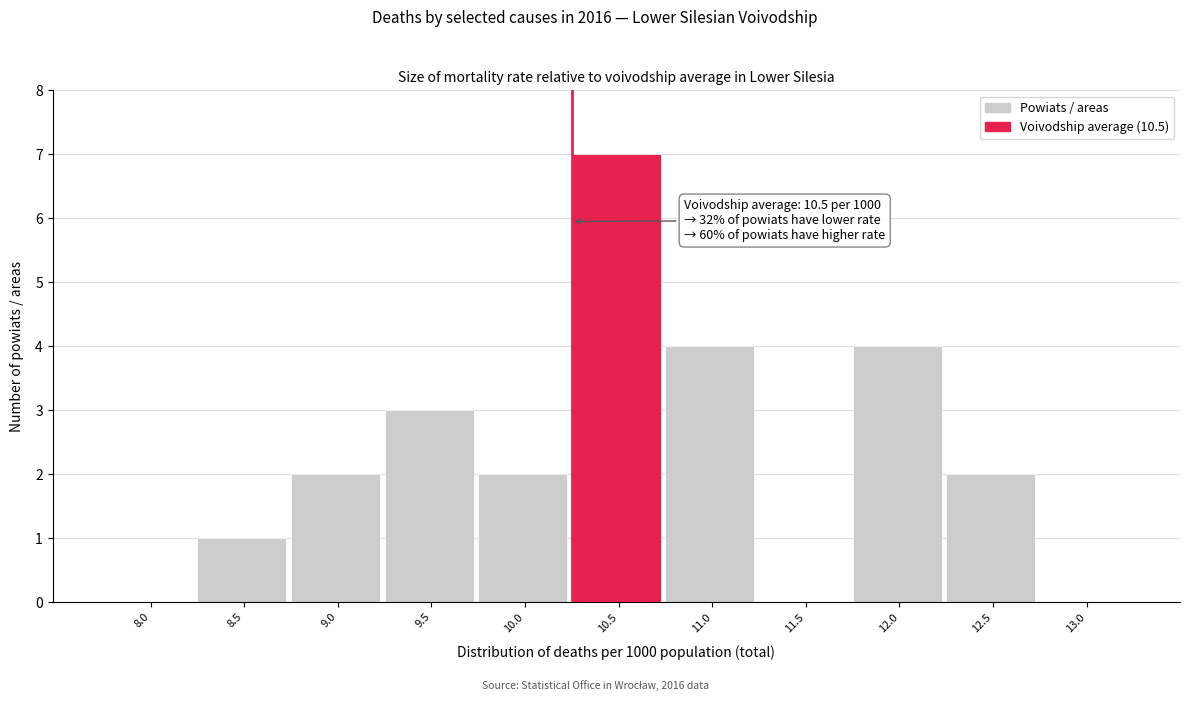

Reading left to right, extract all data points from this chart.

8.0=0	8.5=1	9.0=2	9.5=3	10.0=2	10.5=7	11.0=4	11.5=0	12.0=4	12.5=2	13.0=0